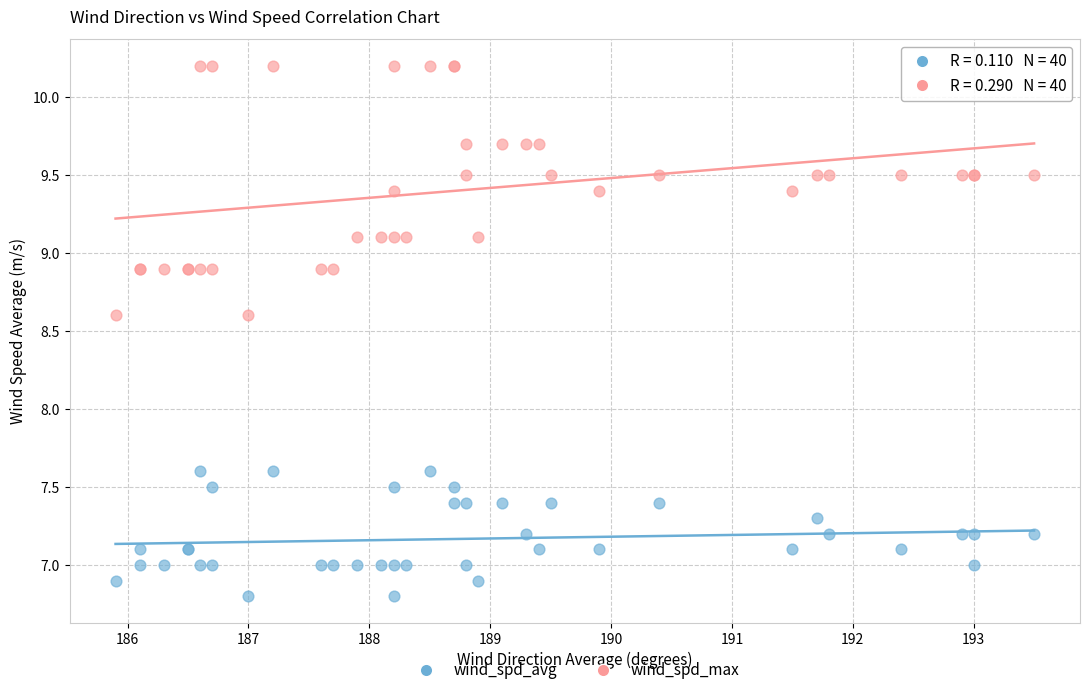

Which series has the largest Y range (max minus min)?

wind_spd_max